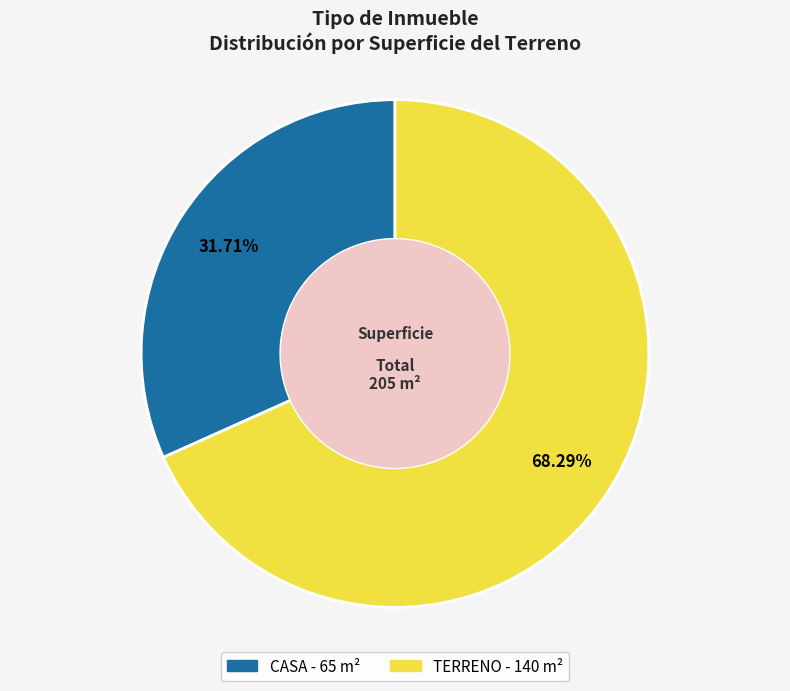

Between CASA and TERRENO, which is larger?

TERRENO